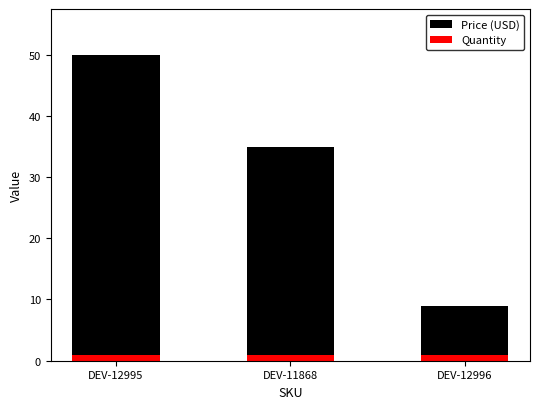

At which category is the sum across all series the highest?

DEV-12995